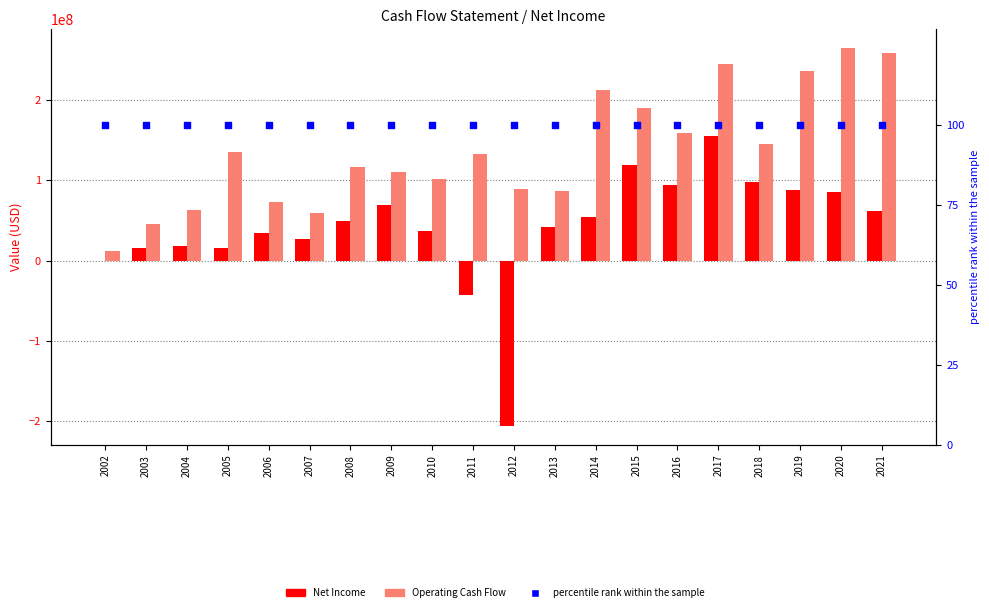

Which series has the largest total across all categories?

Operating Cash Flow